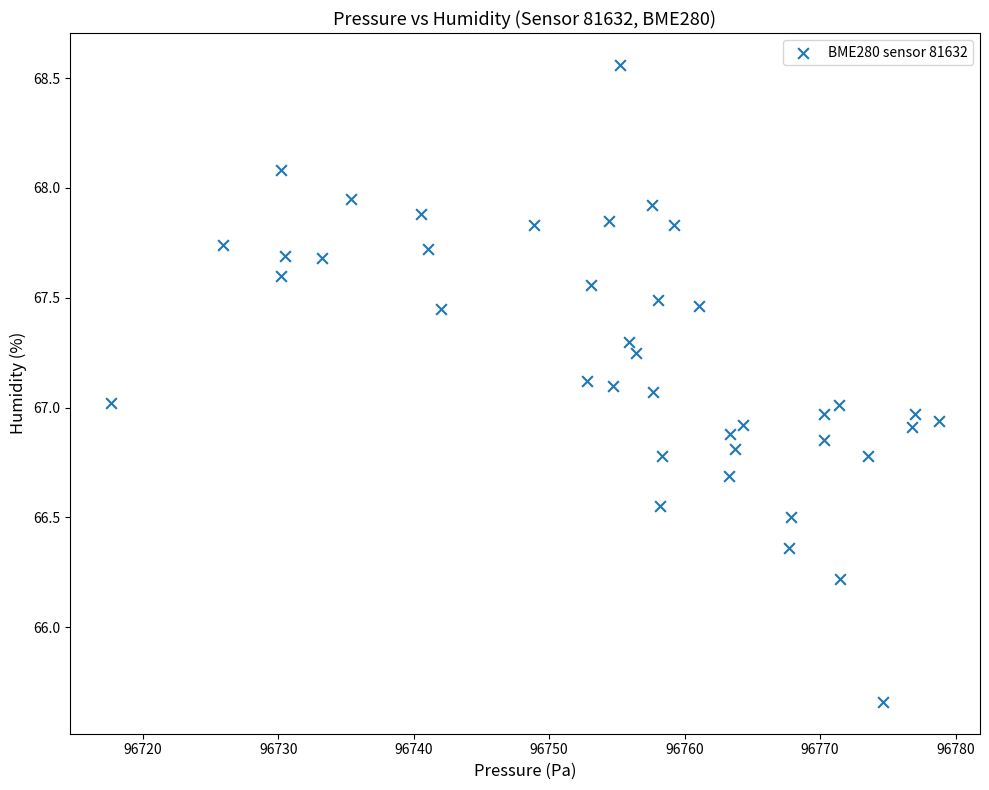

What is the range of X values (max minus min)?

61.1